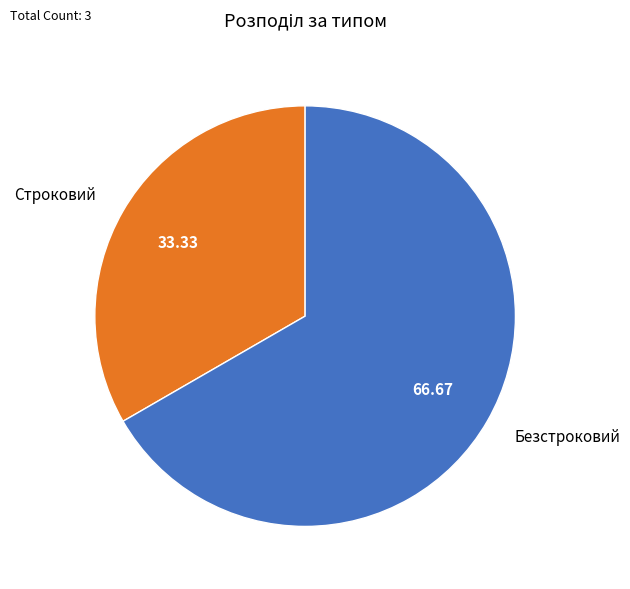

Does Безстроковий represent more than half of the total?

Yes